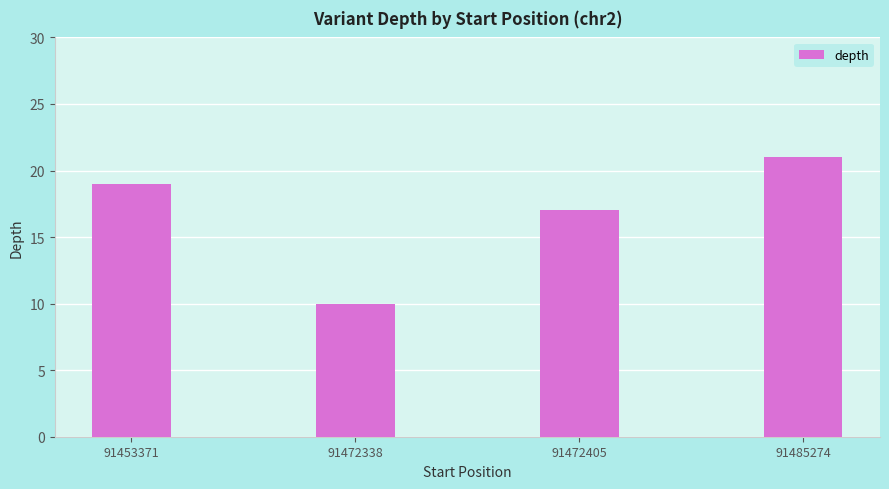

The chart shows a value of 29 at 91453371. True or false?

False